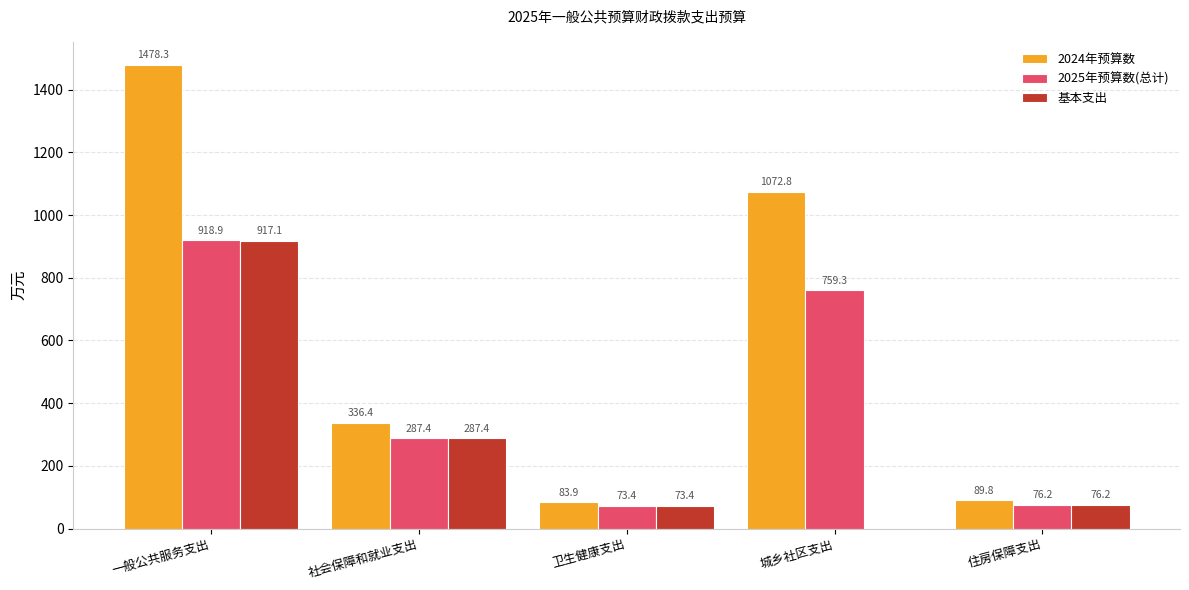

What is the highest value of the 2024年预算数 series?

1478.3